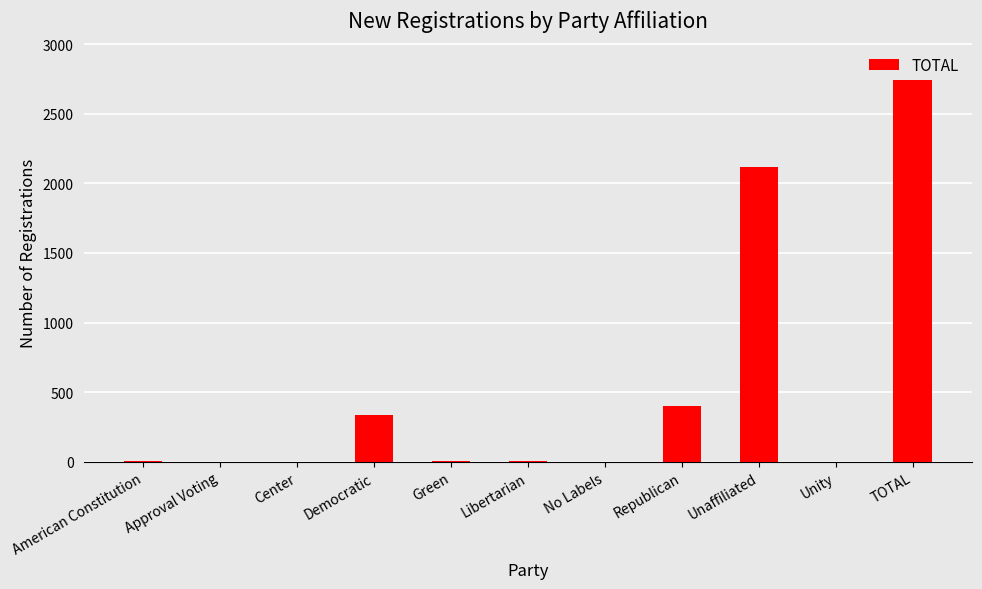

Which label corresponds to the largest value in the chart?

TOTAL